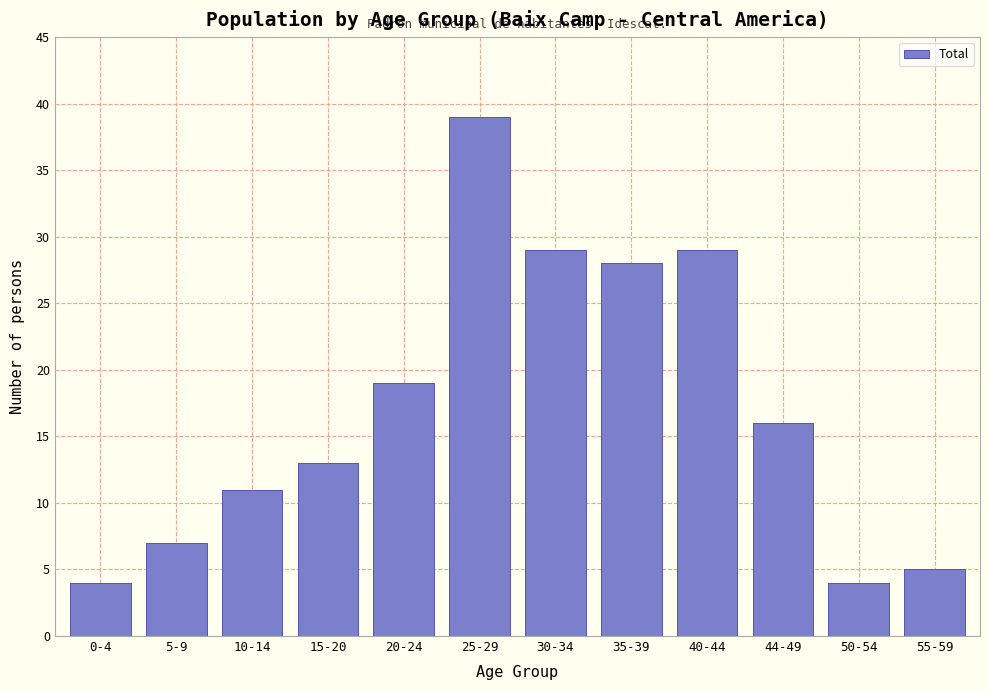

Reading left to right, what are all the values shown in this chart?

0-4=4	5-9=7	10-14=11	15-20=13	20-24=19	25-29=39	30-34=29	35-39=28	40-44=29	44-49=16	50-54=4	55-59=5